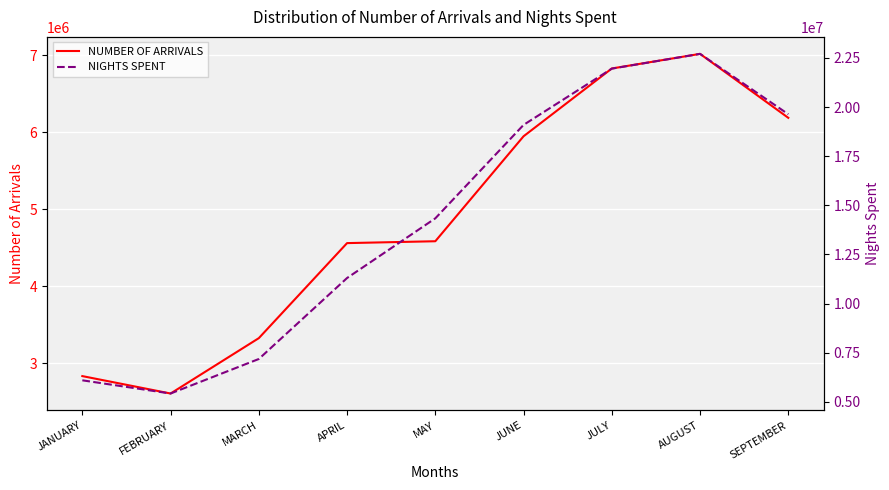

At which category is the sum across all series the highest?

AUGUST